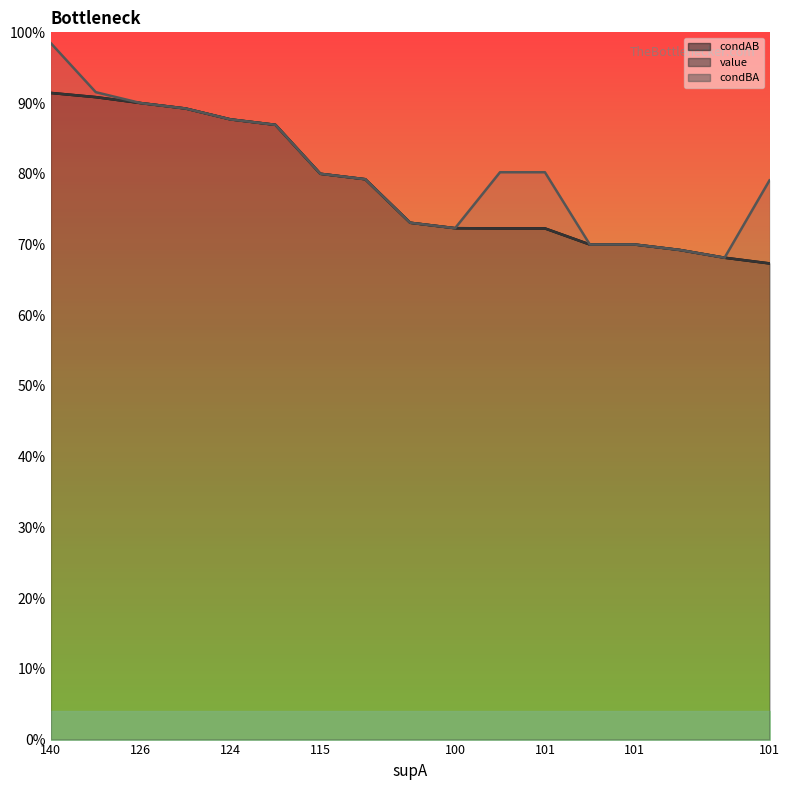

True or false: condAB and condBA intersect in this chart.

False